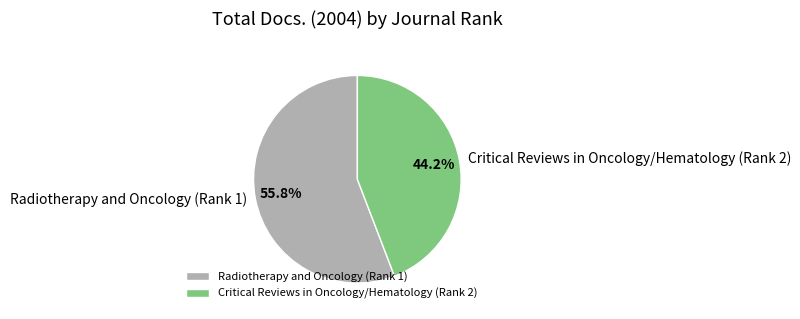

Which slice is the largest?

Radiotherapy and Oncology (Rank 1)